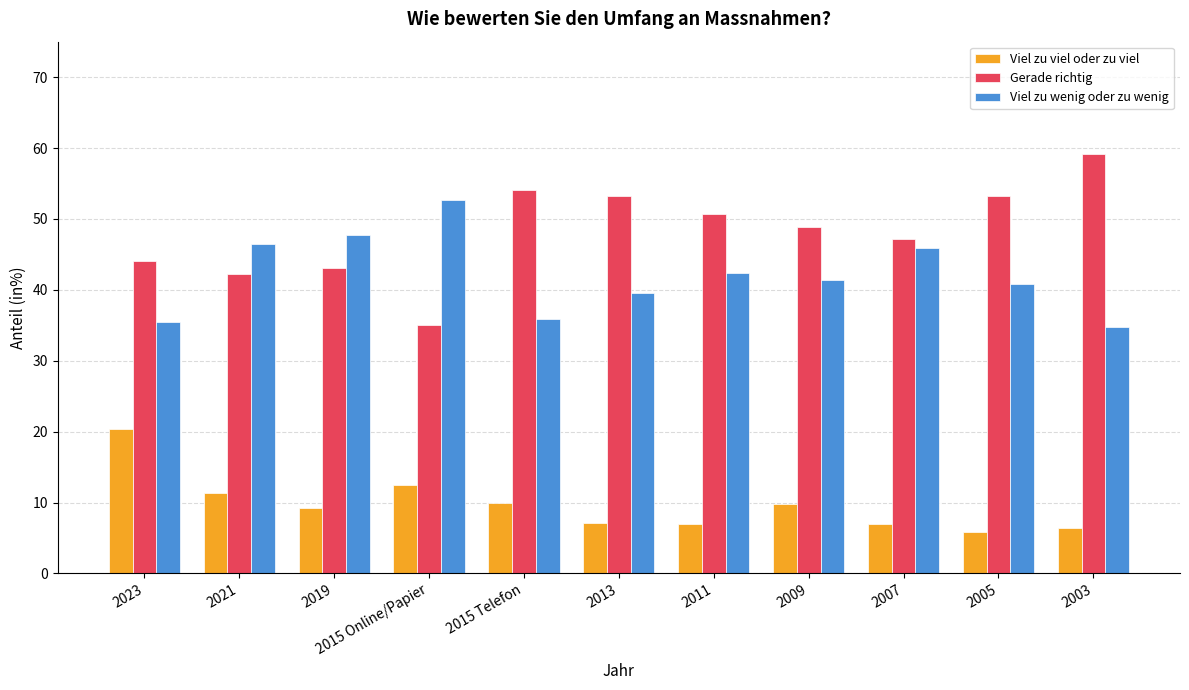

What is the minimum value shown in the chart?

5.9